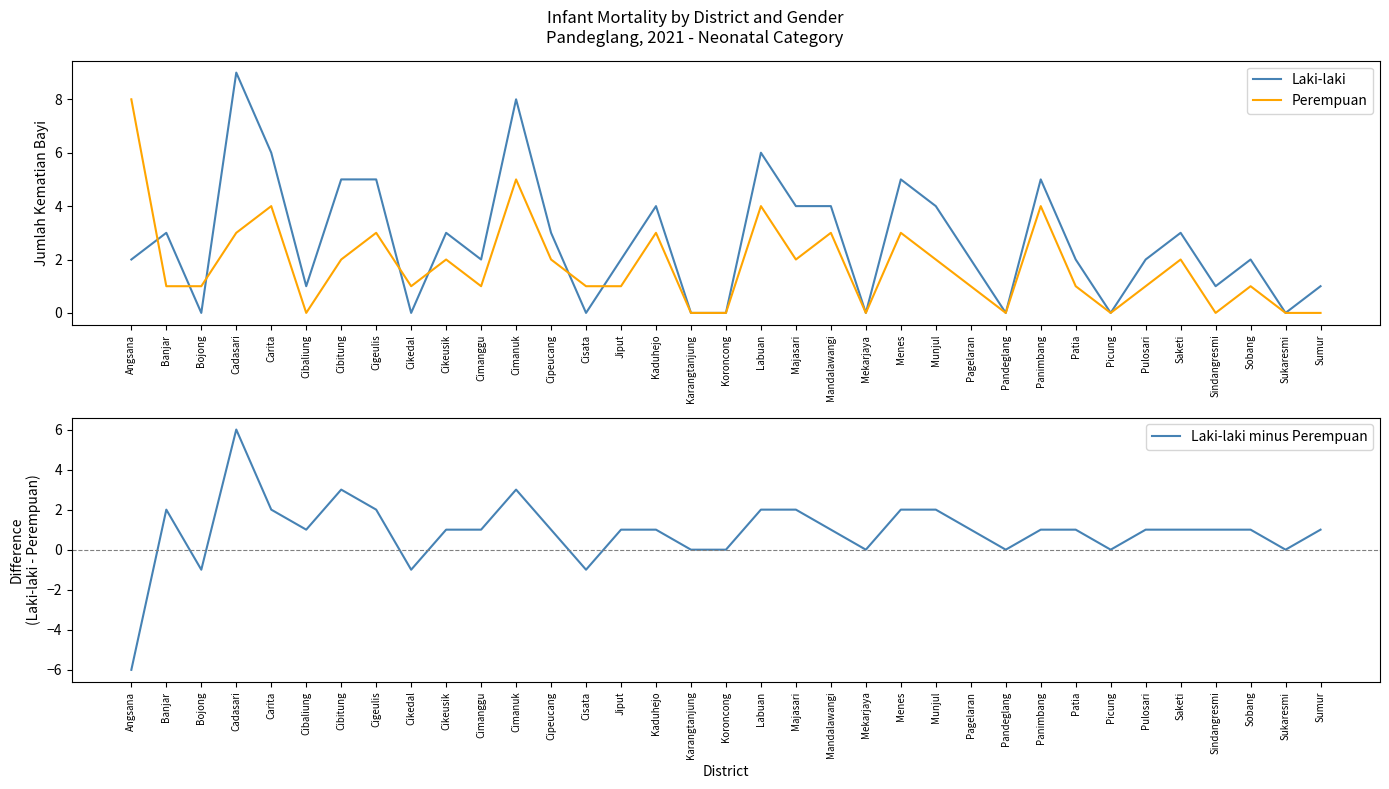

Reading left to right, transcribe all the data shown in this chart.

Laki-laki: 2	3	0	9	6	1	5	5	0	3	2	8	3	0	2	4	0	0	6	4	4	0	5	4	2	0	5	2	0	2	3	1	2	0	1
Perempuan: 8	1	1	3	4	0	2	3	1	2	1	5	2	1	1	3	0	0	4	2	3	0	3	2	1	0	4	1	0	1	2	0	1	0	0
Laki-laki minus Perempuan: -6	2	-1	6	2	1	3	2	-1	1	1	3	1	-1	1	1	0	0	2	2	1	0	2	2	1	0	1	1	0	1	1	1	1	0	1